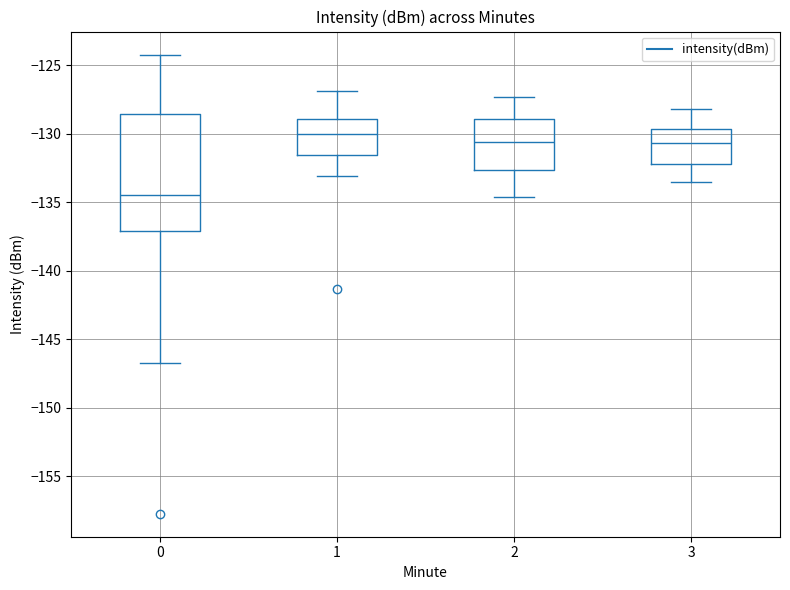

Where does the lower whisker of the box at x = 3 end on the y-axis? The values are not printed on the chart, so give them approximately, as read against the axis.

-133.5